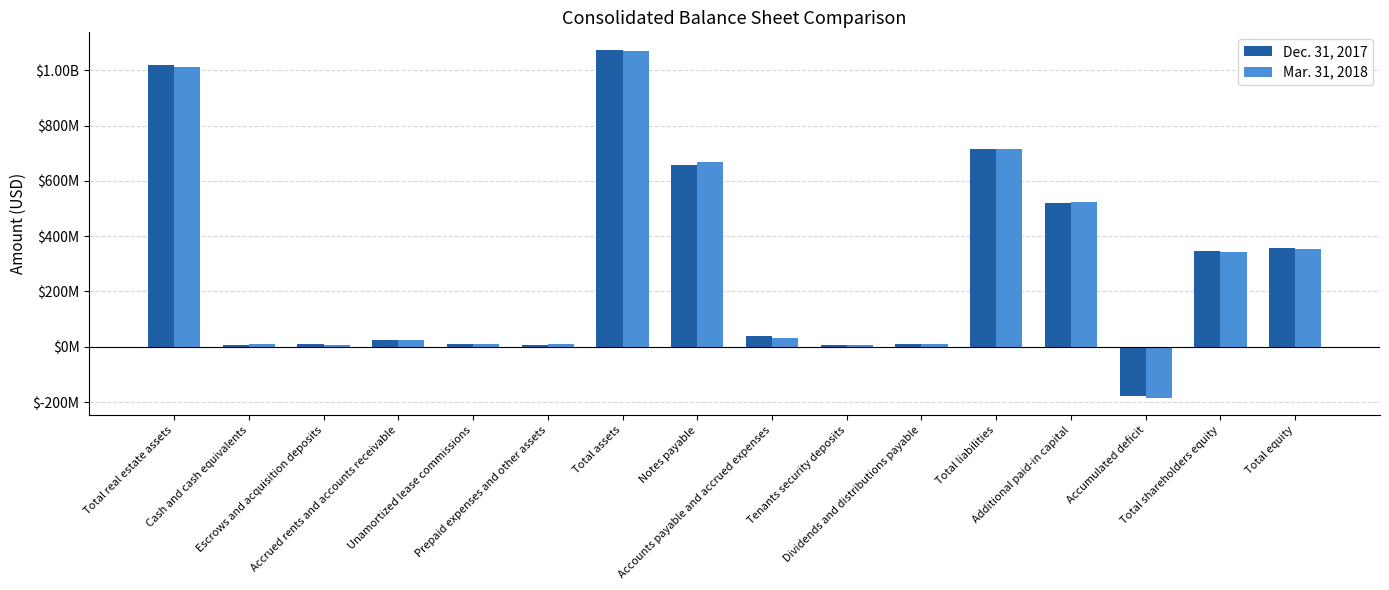

Does the chart contain any negative values?

Yes